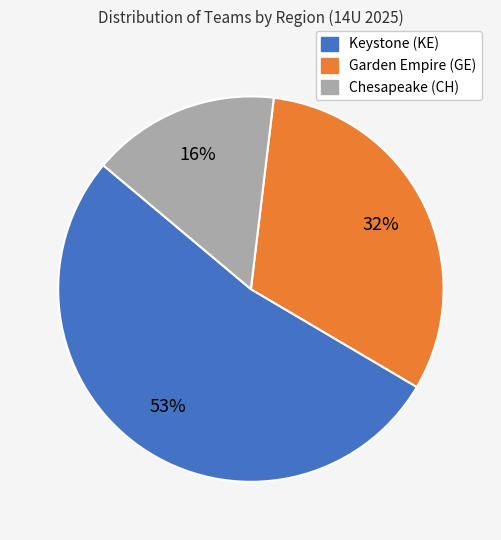

The Keystone (KE) slice represents 53% of the pie. True or false?

True